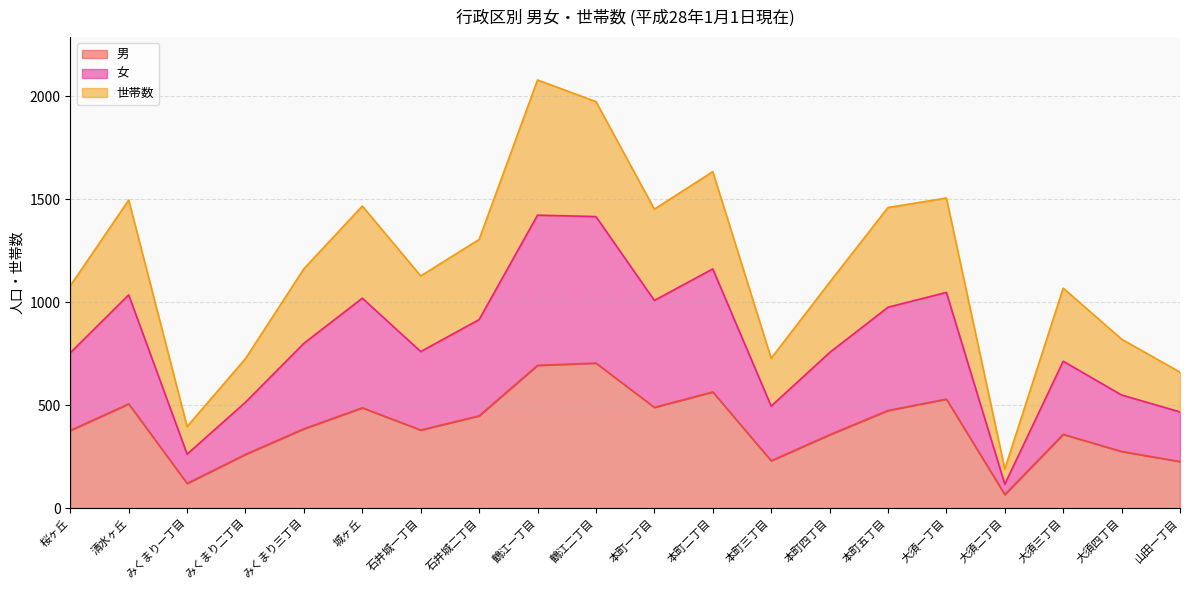

What value does the 男 series have at 大須一丁目?

529